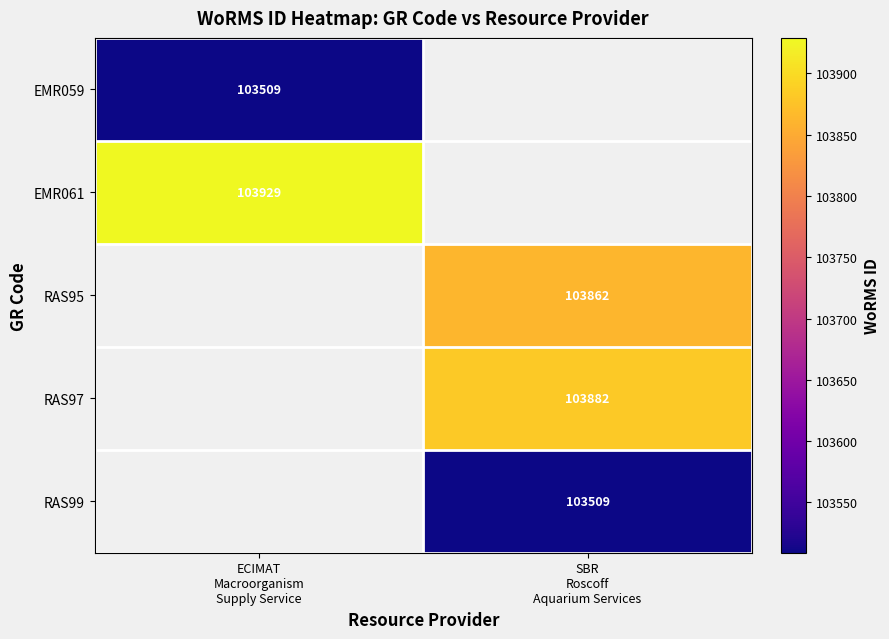

Which category has the lowest value in the RAS95 series?

ECIMAT Macroorganism Supply Service